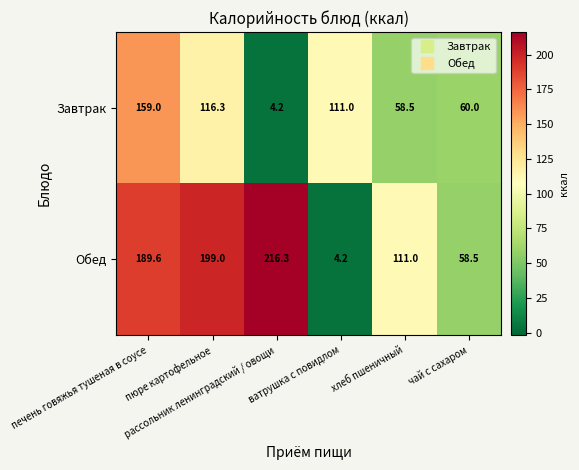

What is the average value of the Обед series?

129.8